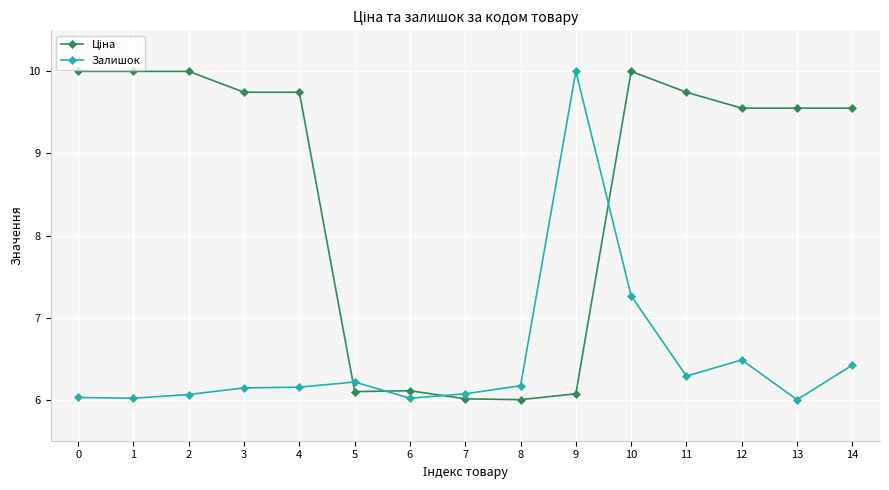

The value of Залишок at 3 is 3.0. True or false?

False